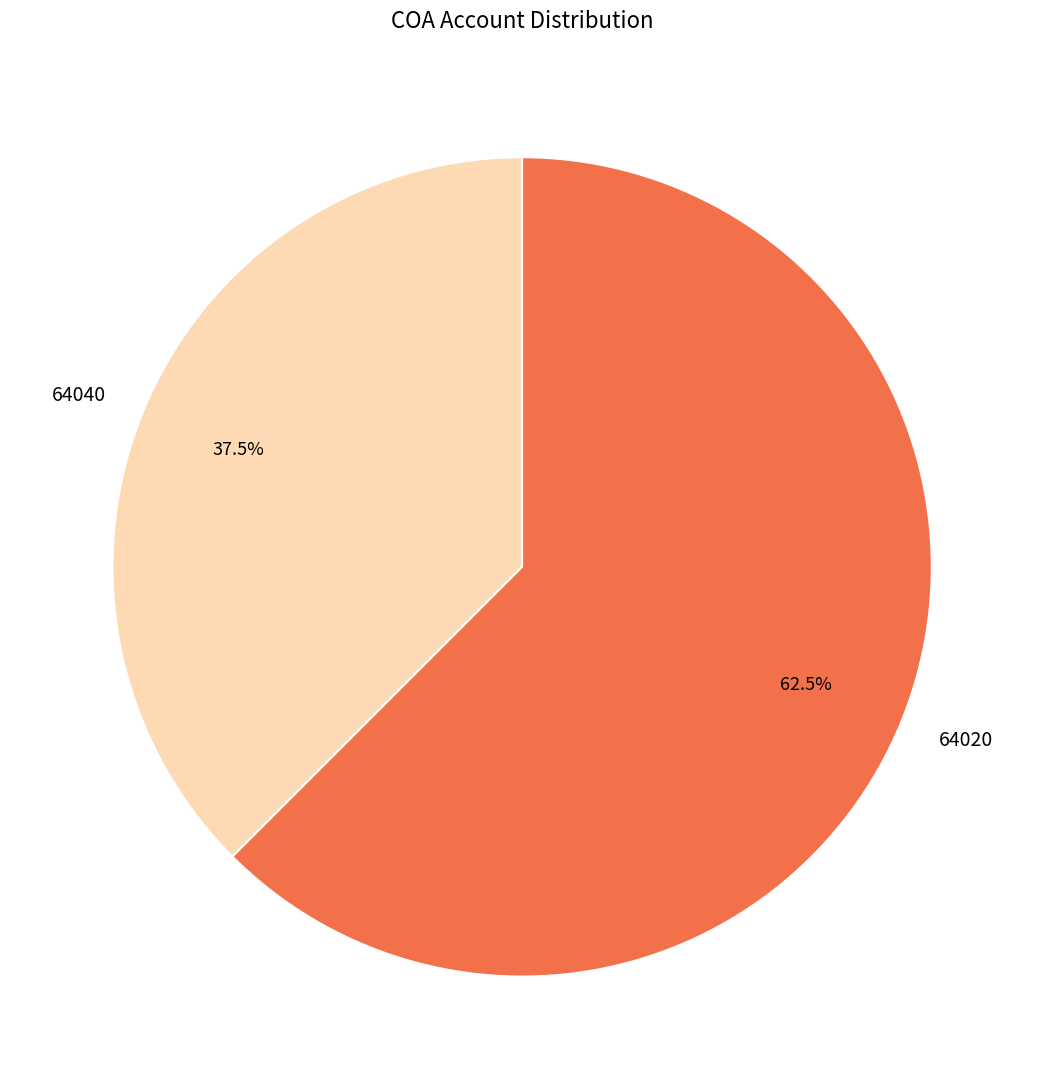

Rank the categories by value from highest to lowest.

64020, 64040